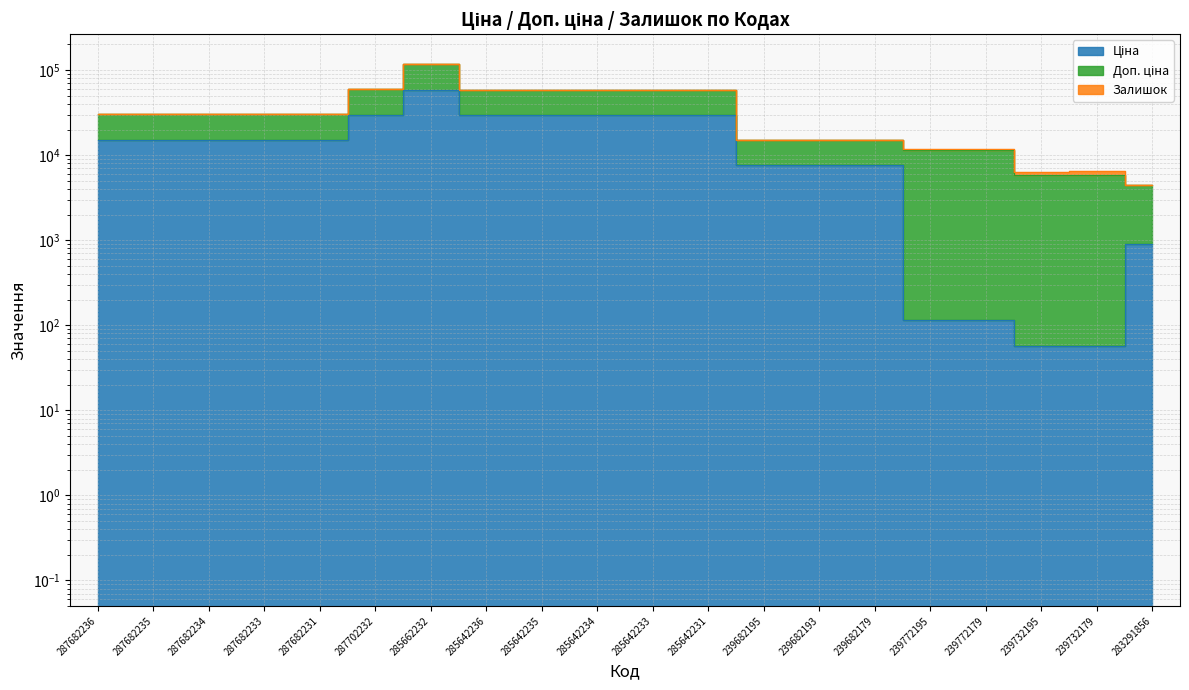

What is the difference between the Доп. ціна values at 239682195 and 239772195?

3494.0